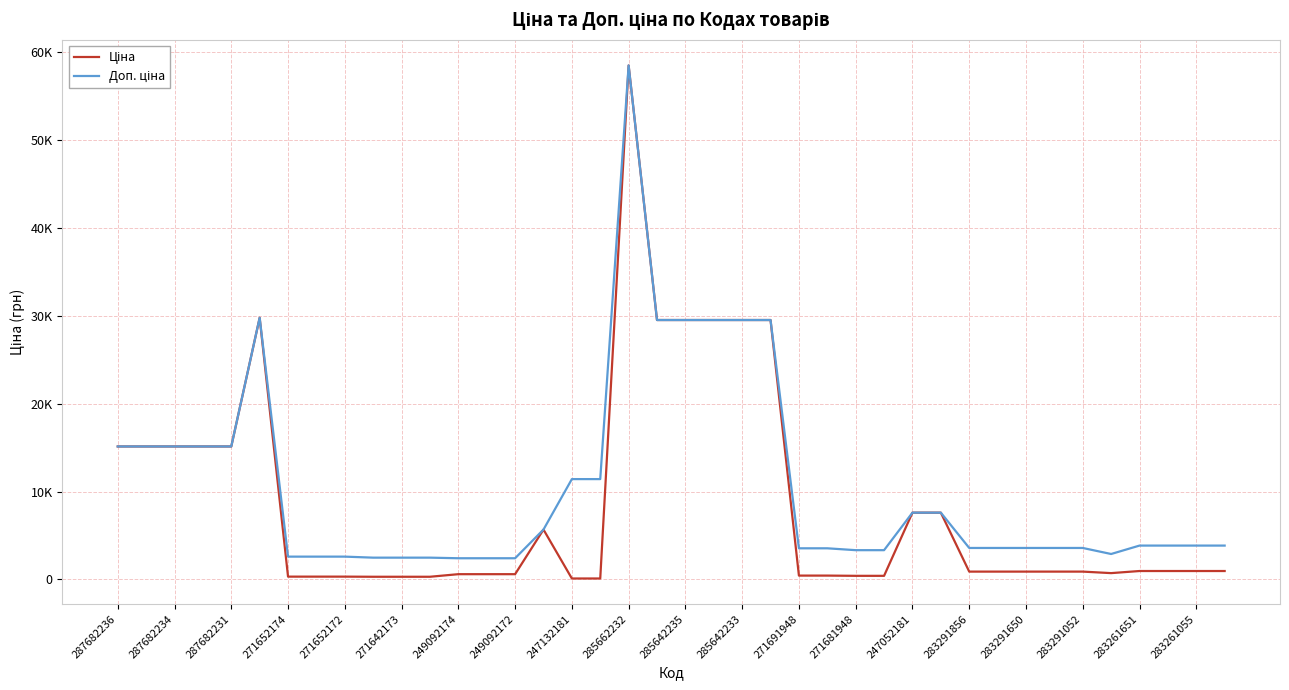

What is the minimum value shown in the chart?

114.1